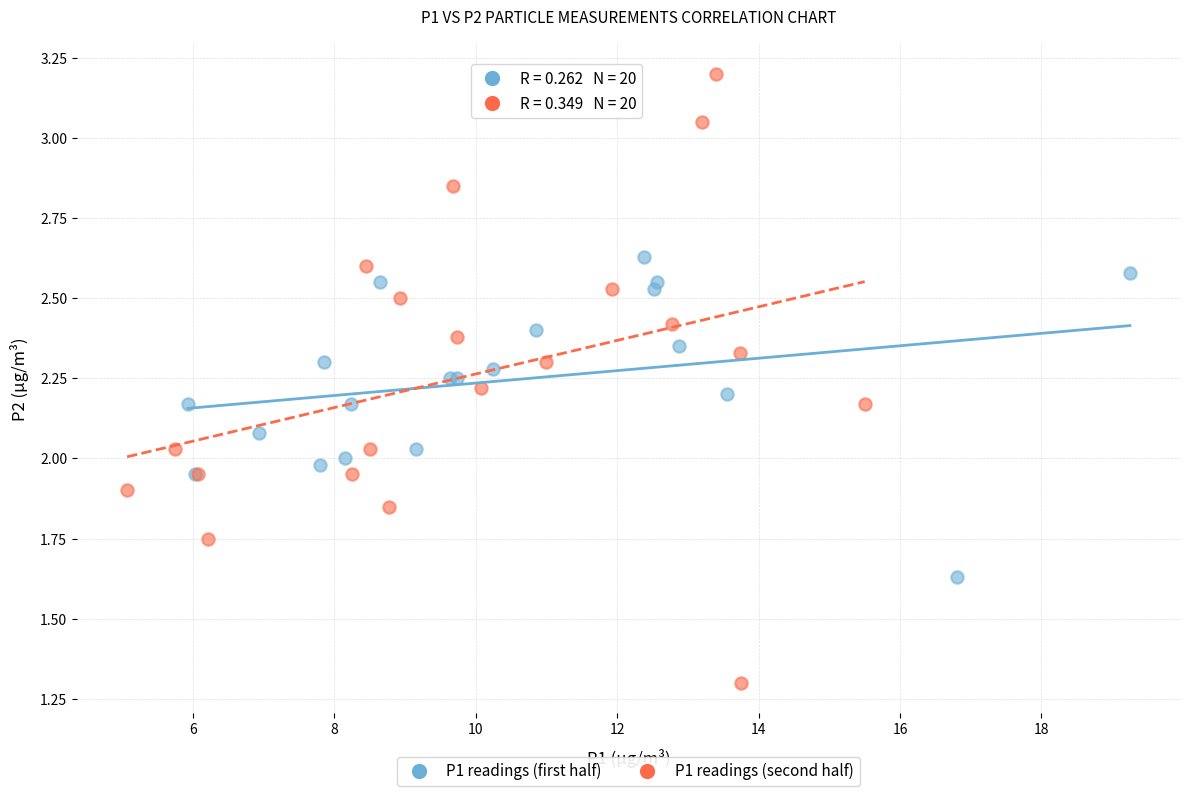

Which series contains the highest Y value?

P1 readings (second half)